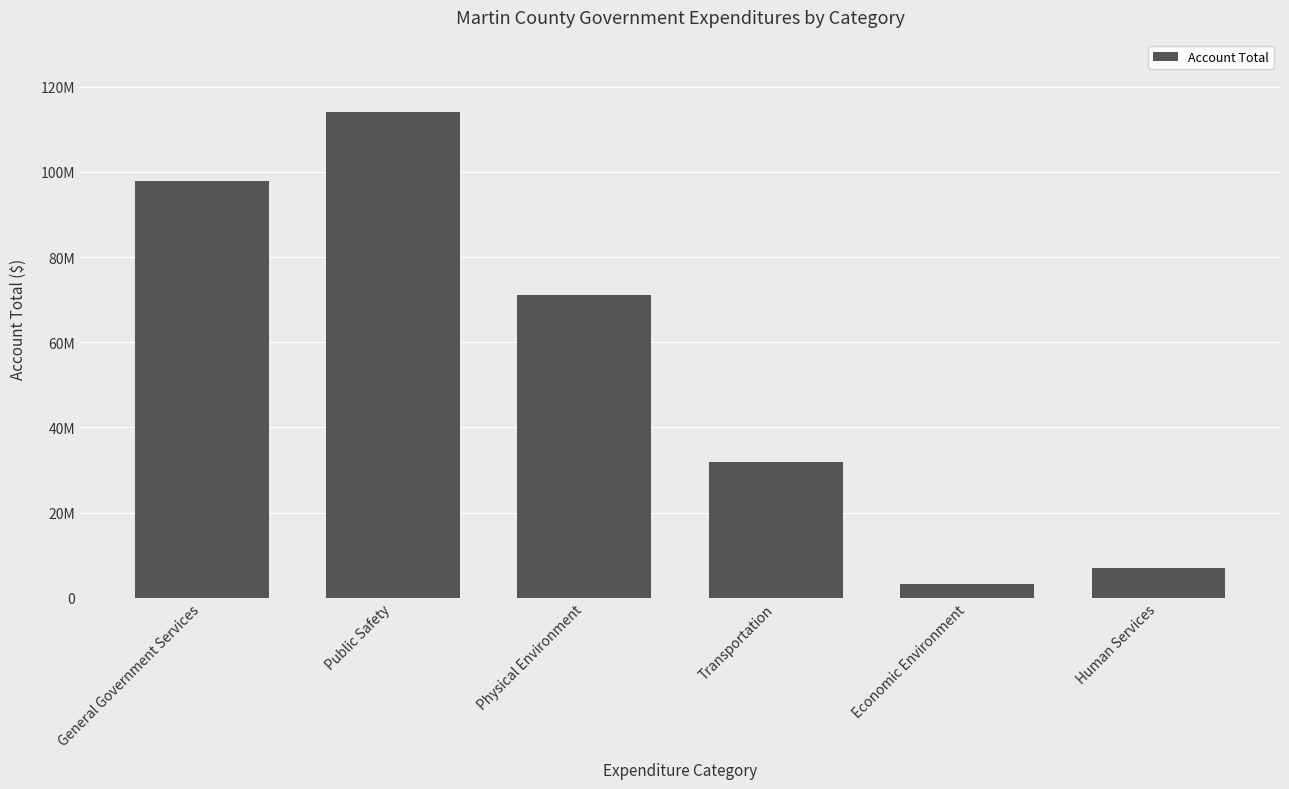

Where does the data first go above 71029727?

General Government Services